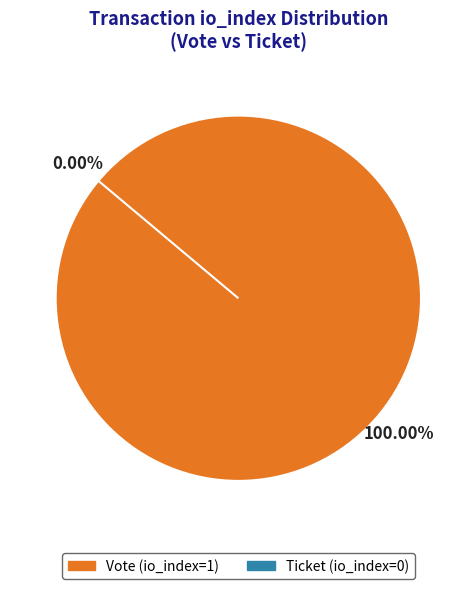

Do Vote (io_index=1) and Ticket (io_index=0) together represent more than half of the pie?

Yes